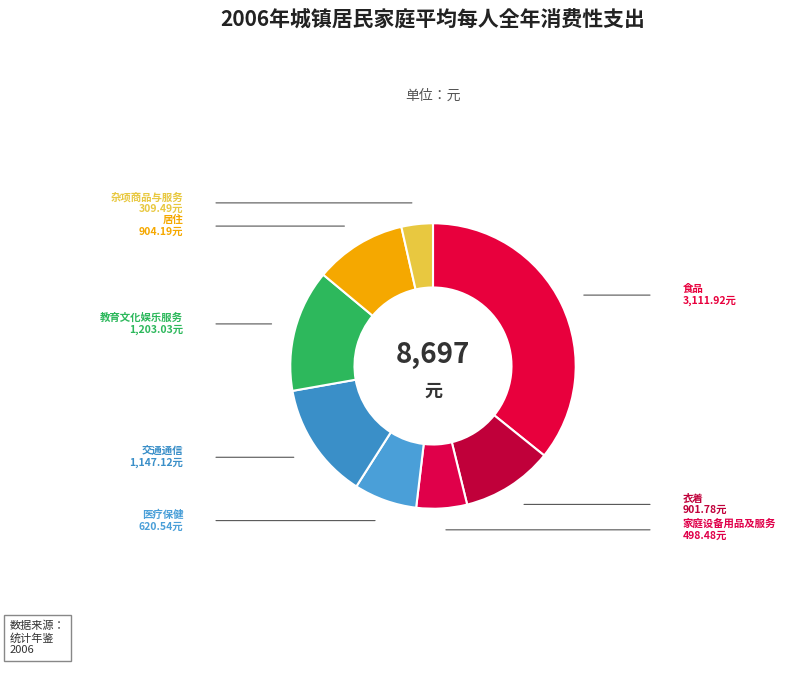

The 食品 slice represents 46% of the pie. True or false?

False